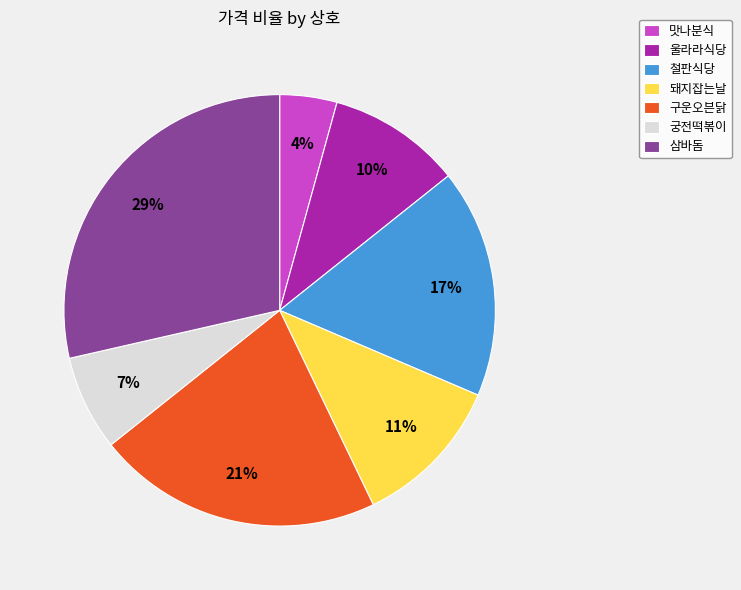

What is the largest slice in the pie chart?

삼바돔